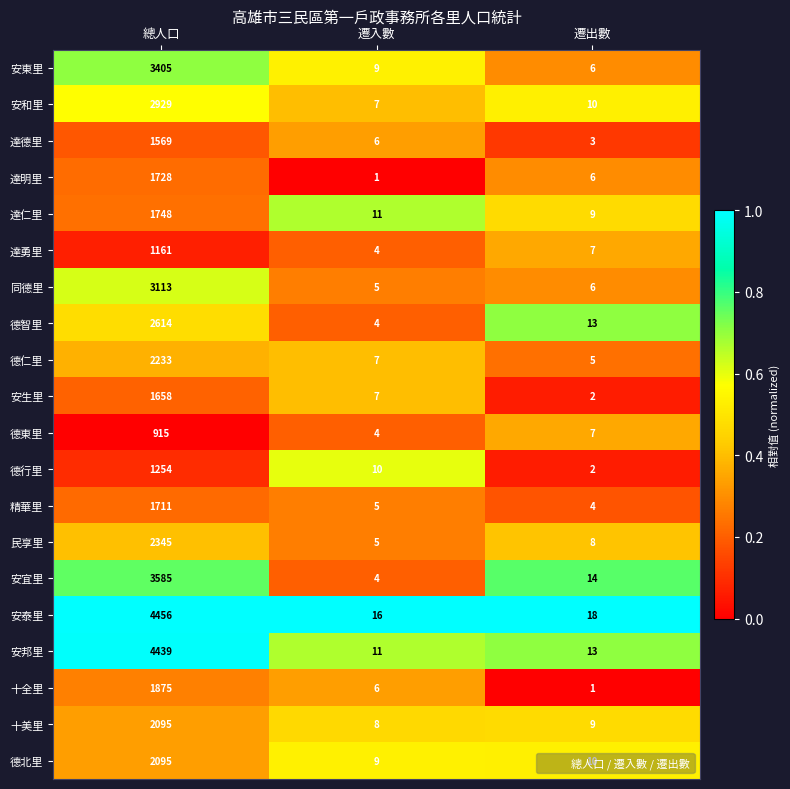

Which category has the lowest value in the 安東里 series?

遷出數